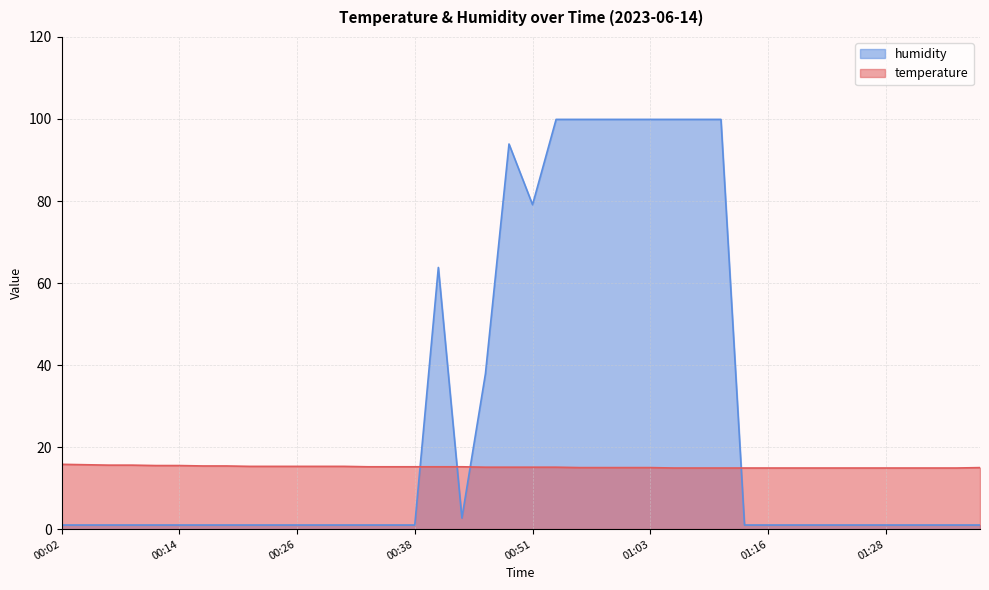

Is the value of temperature at 00:09 greater than the value of humidity at 00:14?

Yes